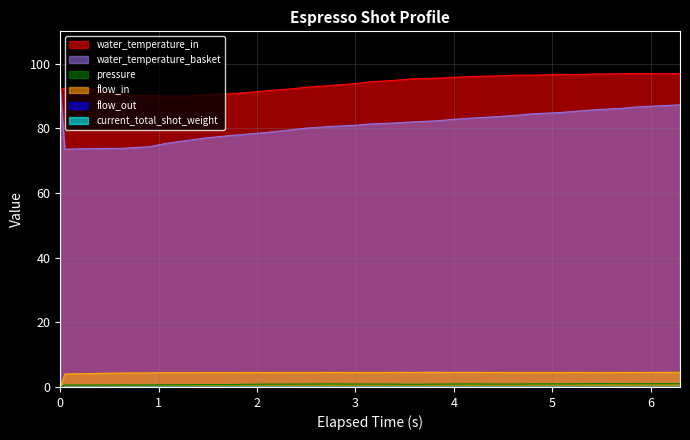

The value of pressure at 11 is 0.6. True or false?

False